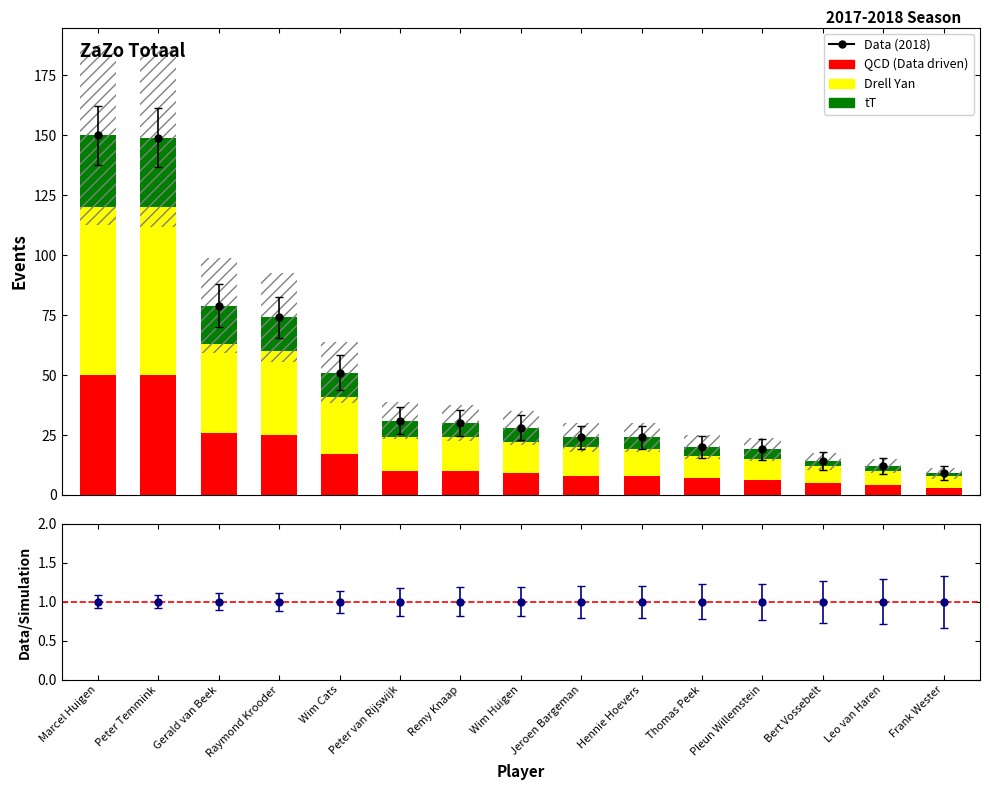

Rank the categories by tT value from lowest to highest.

Frank Wester, Bert Vossebelt, Leo van Haren, Jeroen Bargeman, Thomas Peek, Pleun Willemstein, Hennie Hoevers, Remy Knaap, Wim Huigen, Peter van Rijswijk, Wim Cats, Raymond Krooder, Gerald van Beek, Peter Temmink, Marcel Huigen